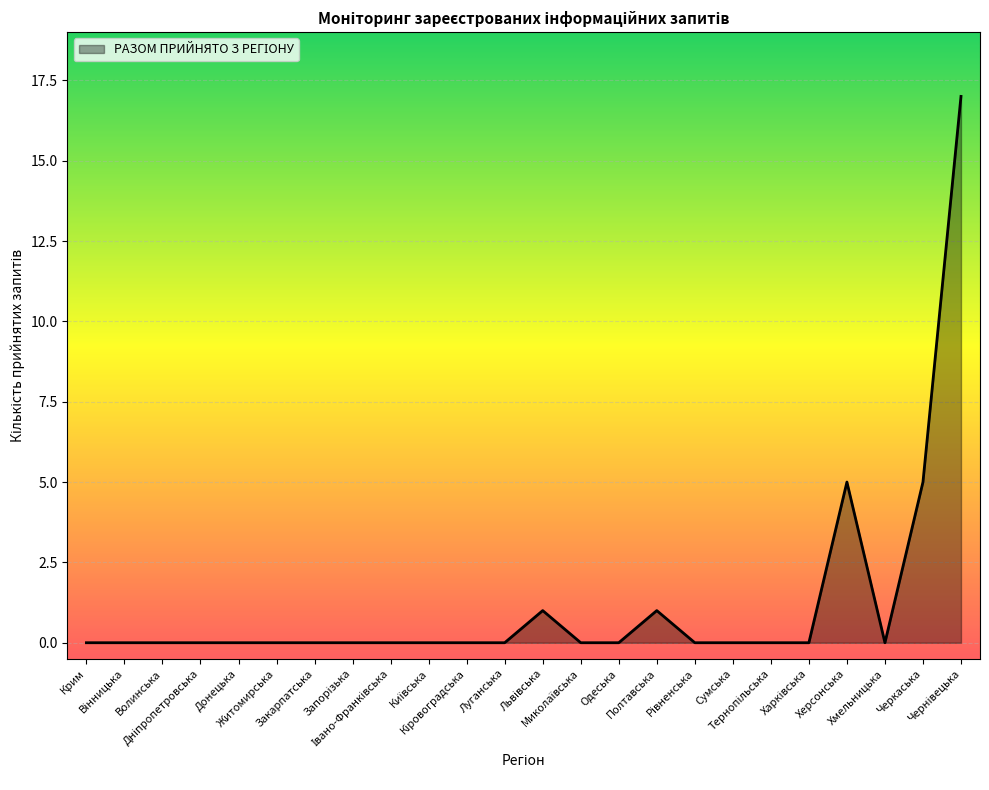

True or false: the data has more than 2 interior local peaks.

True